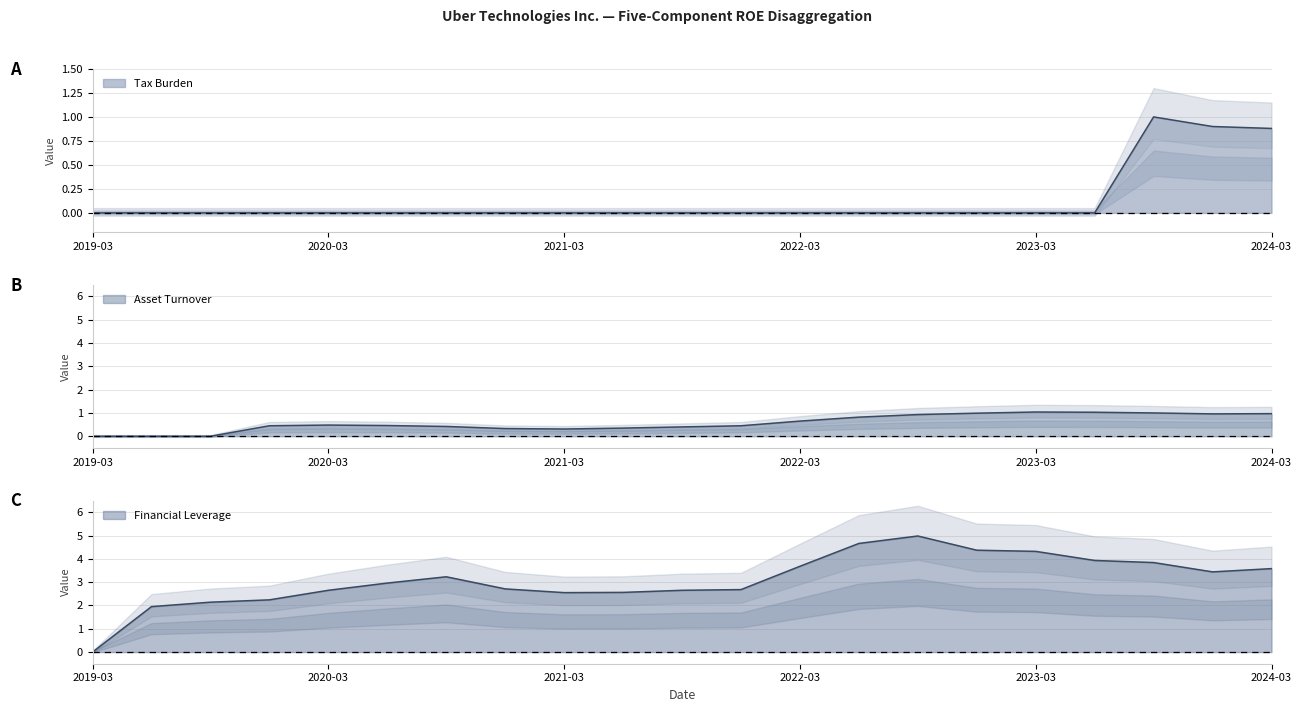

What is the label of the 7th point from the left?

2020-09-30